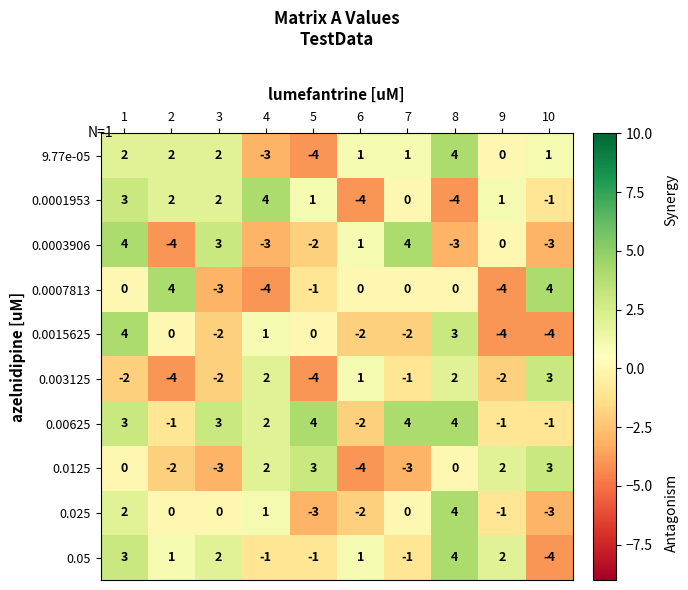

Which series has the largest total across all categories?

0.00625